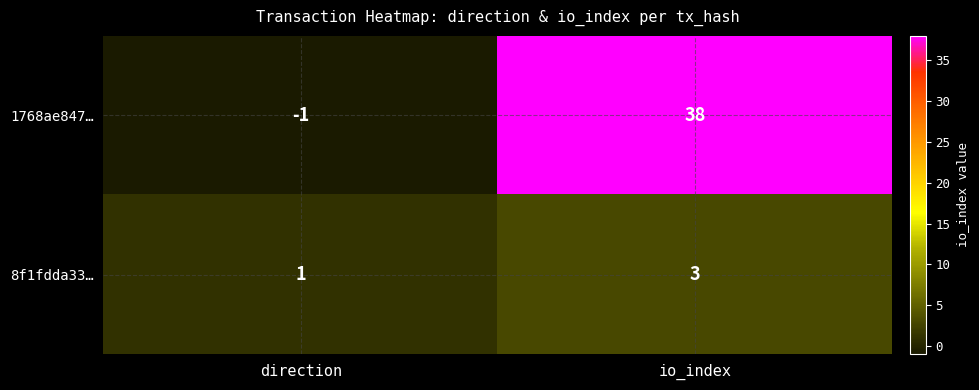

Rank the series by their average value, from highest to lowest.

1768ae847…, 8f1fdda33…